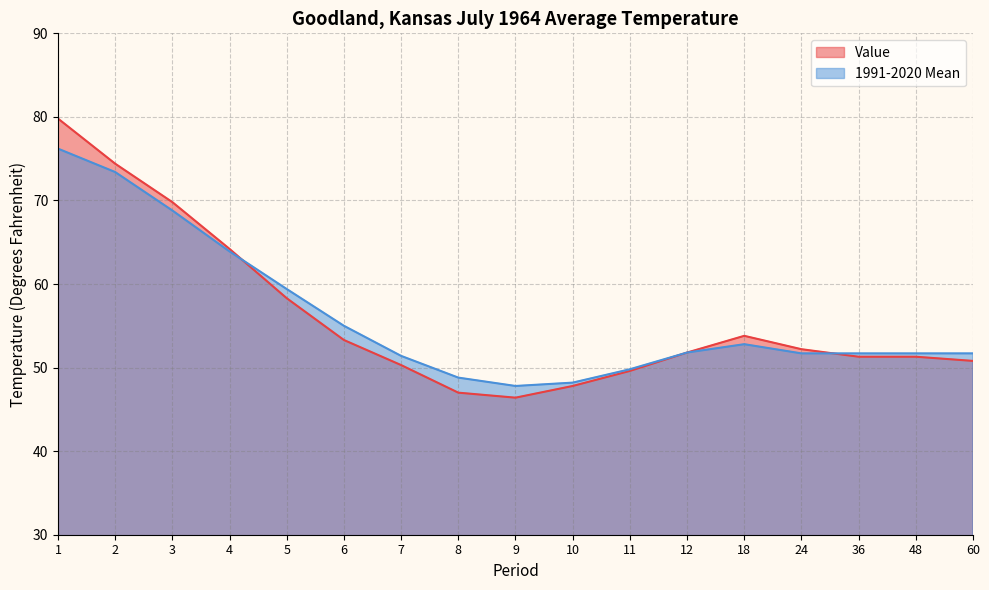

What is the total value across all series at 60?

102.5